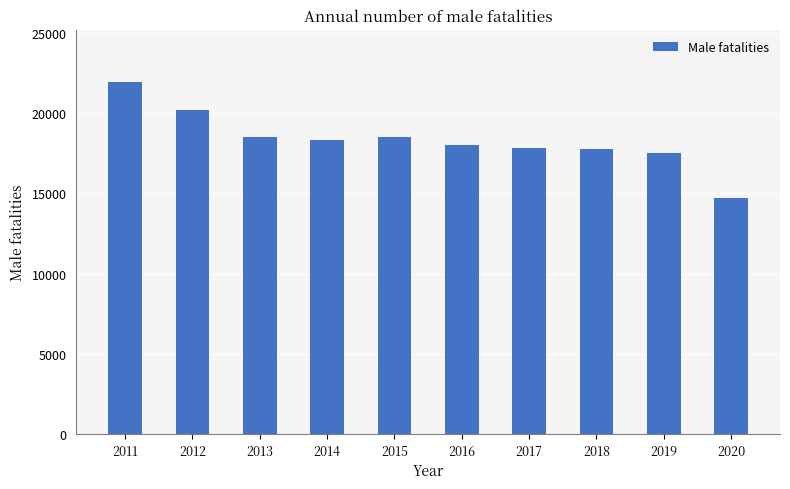

At which category does the chart reach its peak across all series?

2011